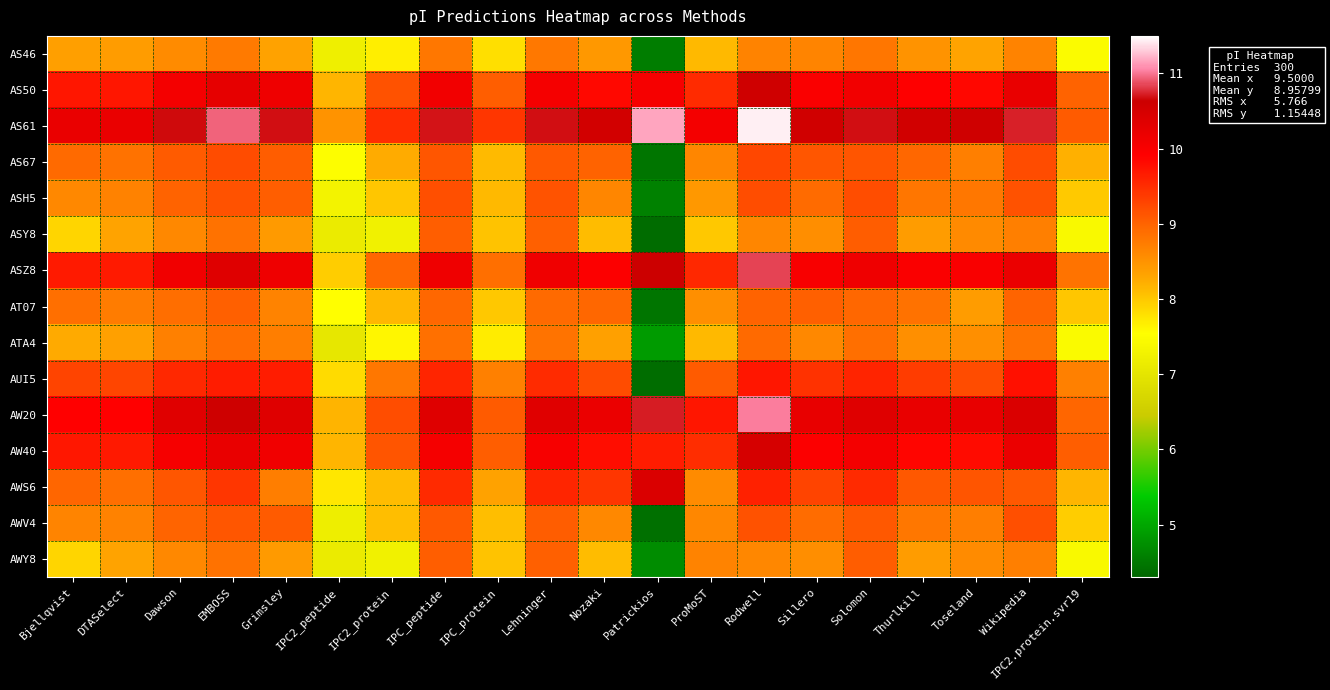

At how many categories does at least one series exceed 8?

20